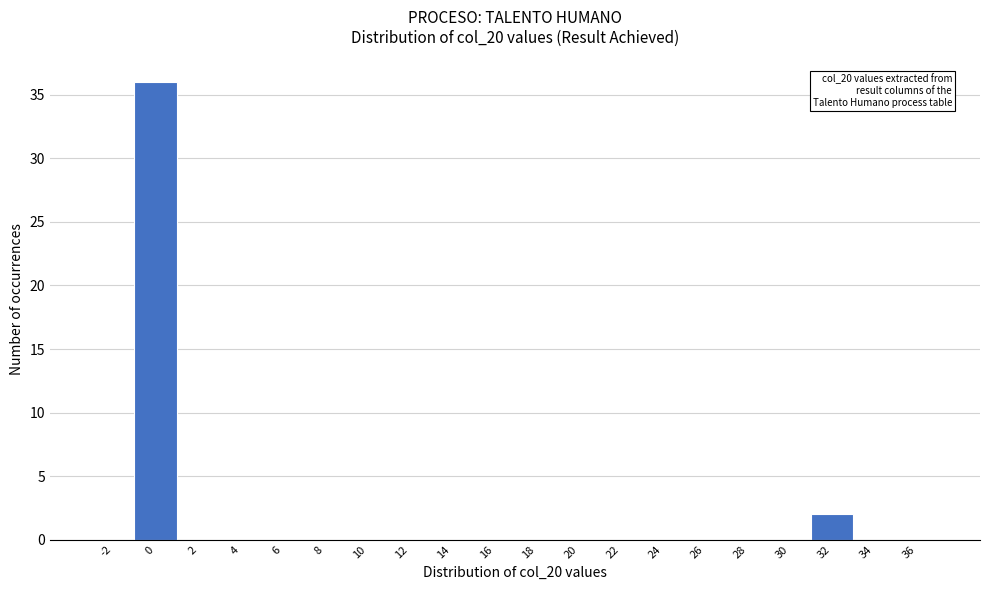

Reading left to right, what are all the values shown in this chart?

-2=0	0=36	2=0	4=0	6=0	8=0	10=0	12=0	14=0	16=0	18=0	20=0	22=0	24=0	26=0	28=0	30=0	32=2	34=0	36=0